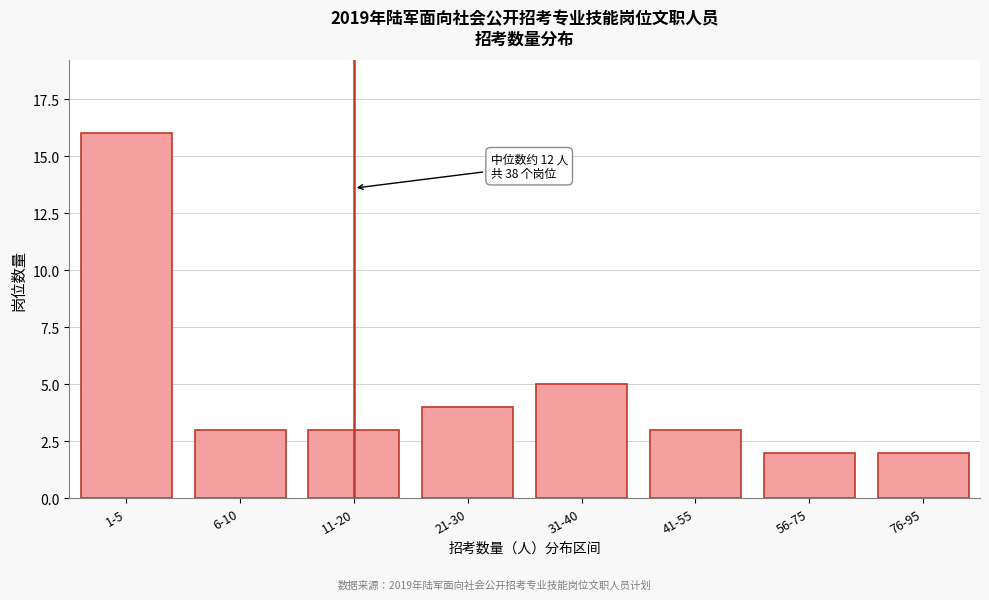

Reading left to right, transcribe all the data shown in this chart.

1-5=16	6-10=3	11-20=3	21-30=4	31-40=5	41-55=3	56-75=2	76-95=2